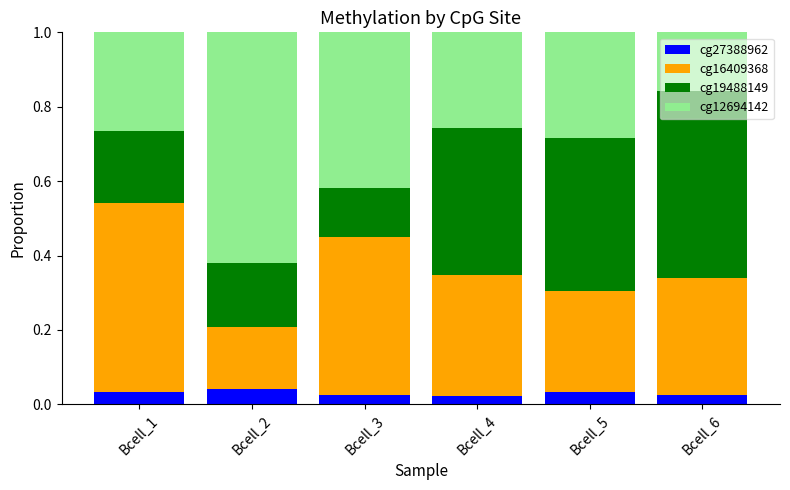

Does the chart contain any negative values?

No